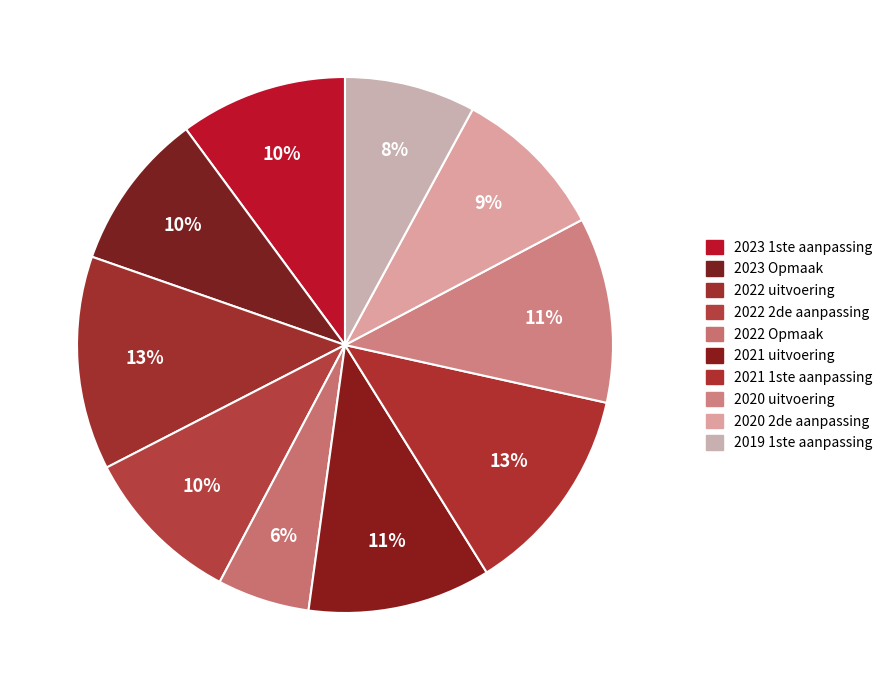

Which slice is the smallest?

2022 Opmaak